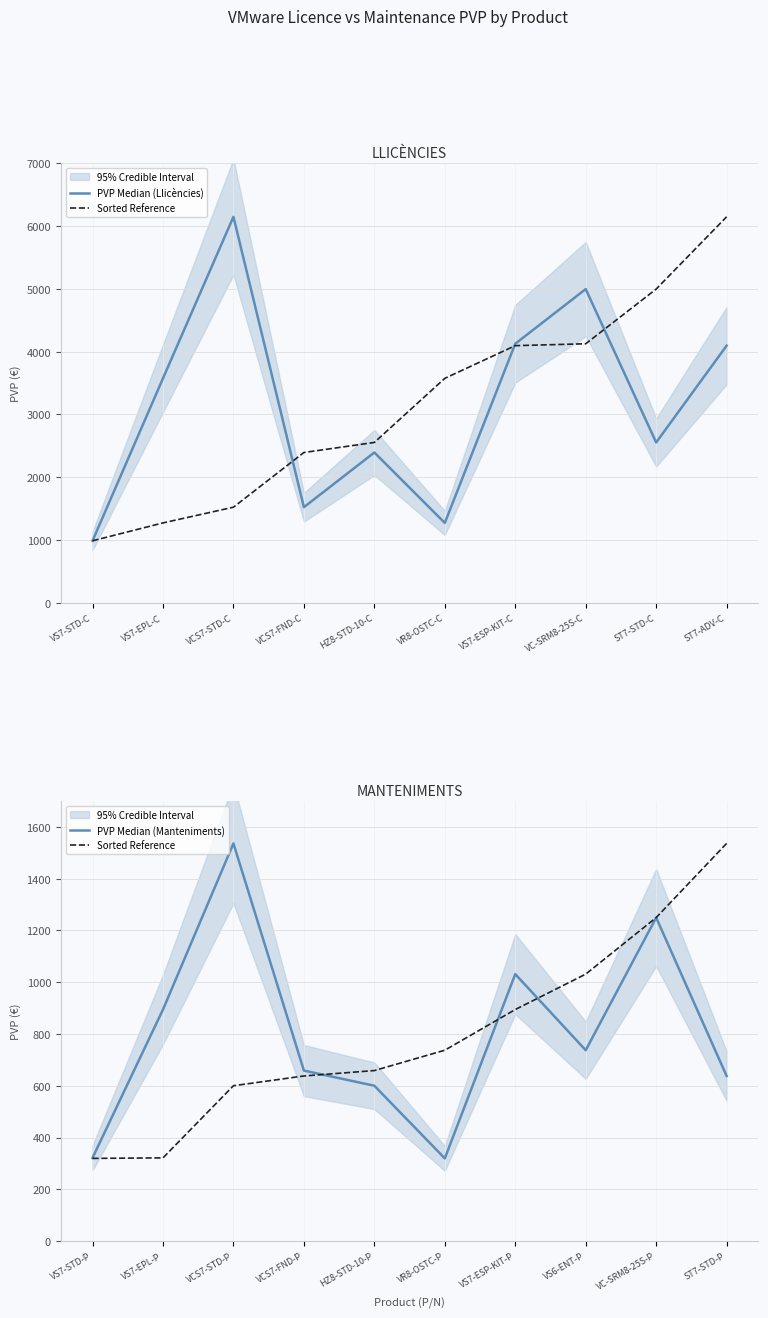

List the labels in order of Sorted Reference value, smallest first.

VS7-STD-P, VS7-EPL-P, VCS7-STD-P, VCS7-FND-P, HZ8-STD-10-P, VR8-OSTC-P, VS7-ESP-KIT-P, VS6-ENT-P, VC-SRM8-25S-P, ST7-STD-P